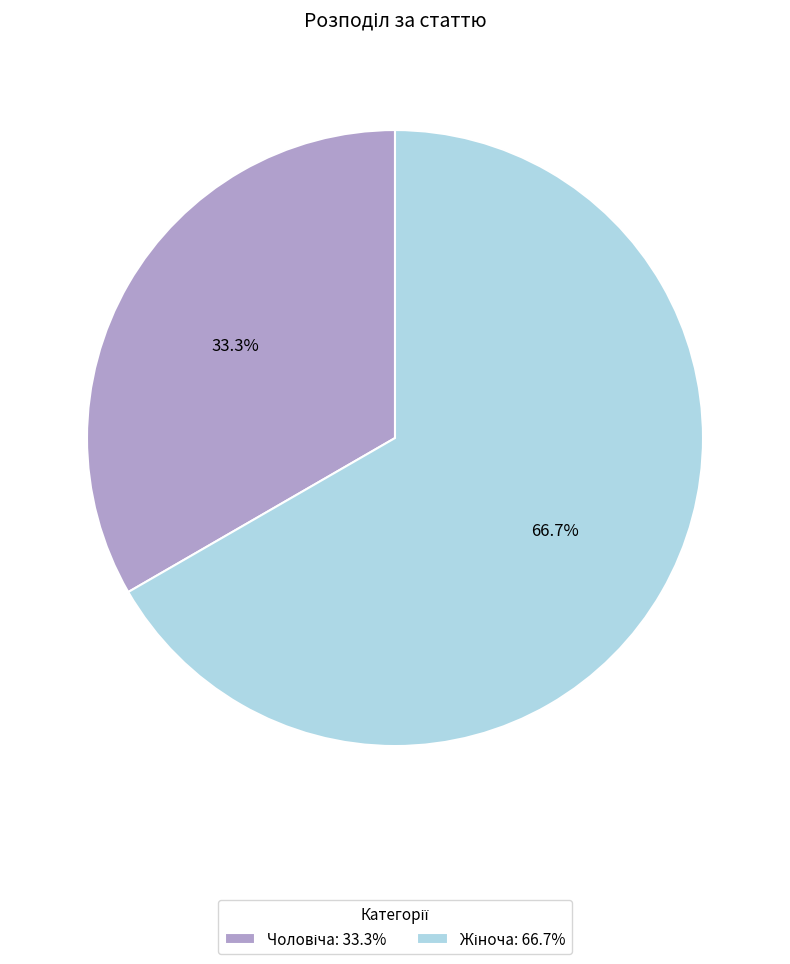

Is there any slice that represents more than half of the pie?

Yes